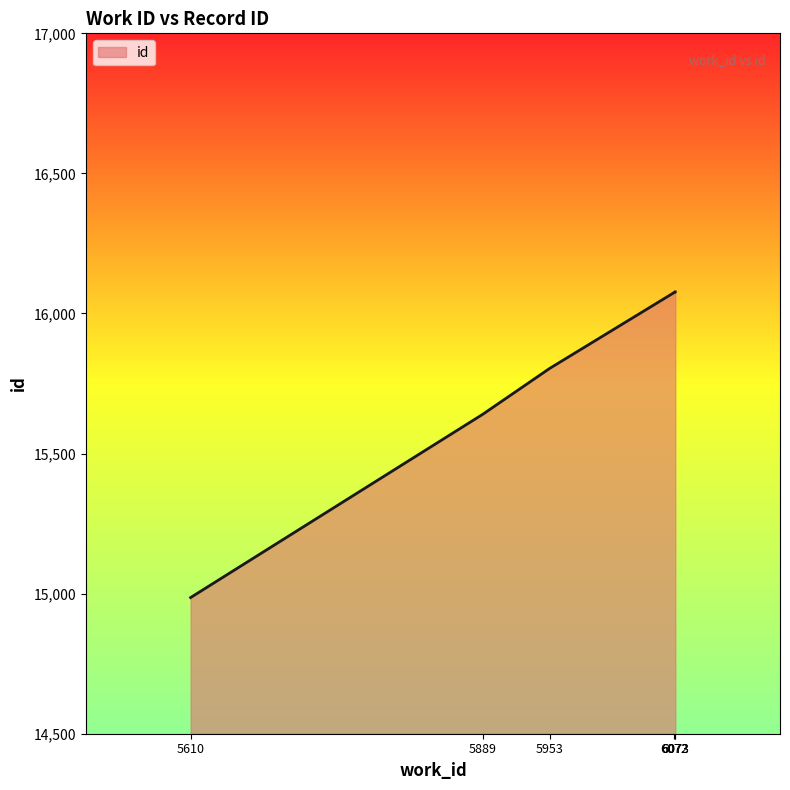

How many lines are shown in the chart?

1